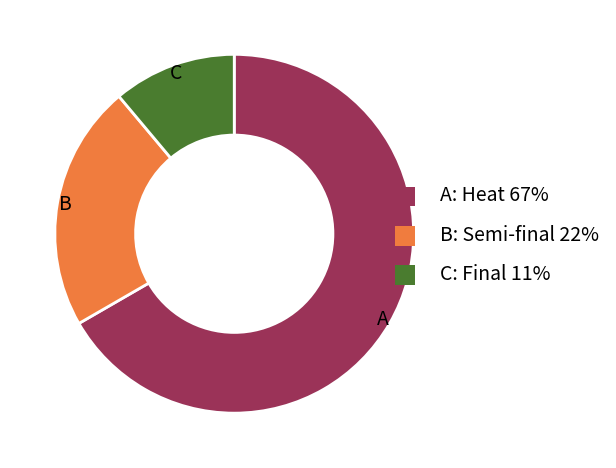

How many slices are in this pie chart?

3